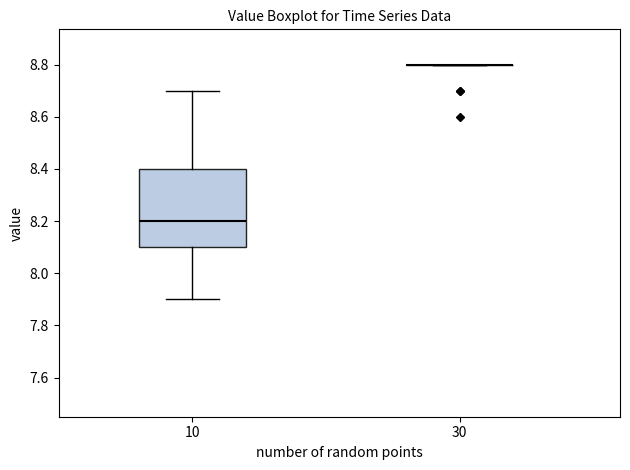

Reading left to right, read every box against the y-axis: the position of its median line, the range the box covers, and the ends of its whiskers. The values are not printed on the chart, so give them approximately, as read against the axis.

10: median 8.2, box 8.1 to 8.4, whiskers 7.9 to 8.7
30: box collapsed to a line at 8.8, whiskers 8.8 to 8.8